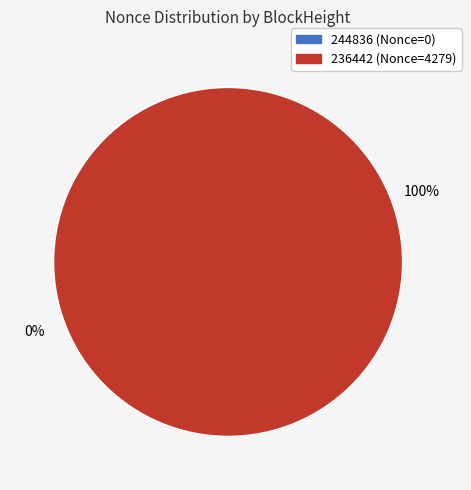

What is the change in value from 244836 to 236442?

+4279